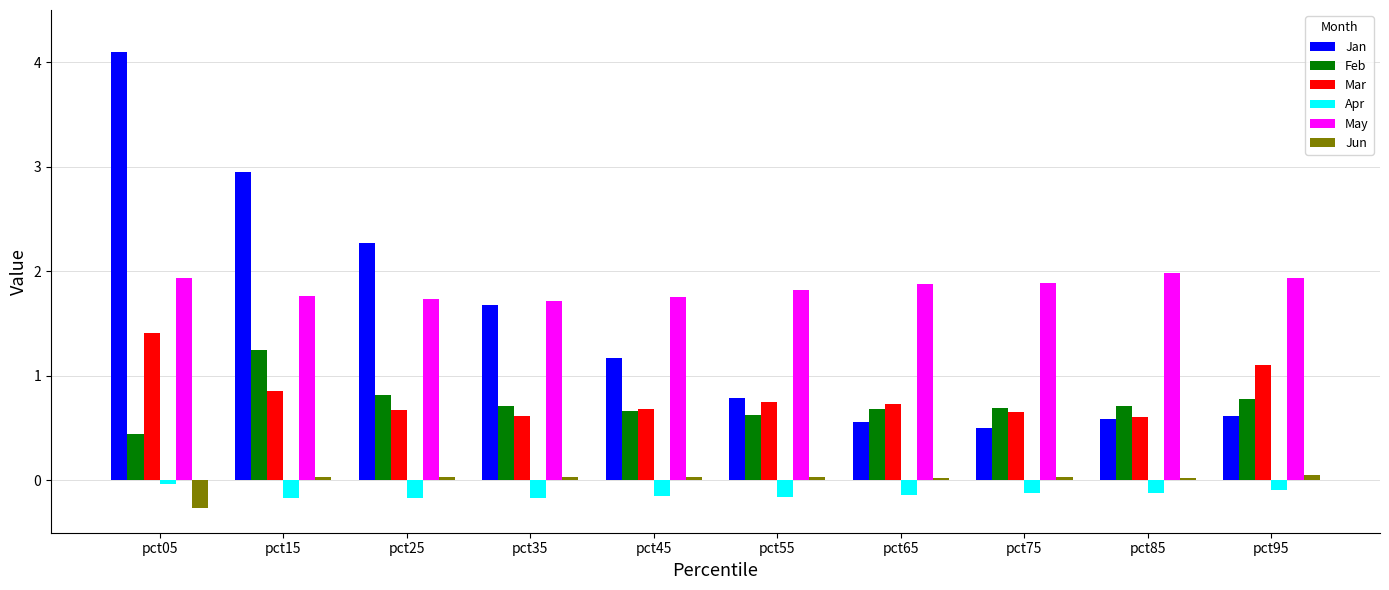

Rank the series at pct15 from lowest to highest value.

Apr, Jun, Mar, Feb, May, Jan